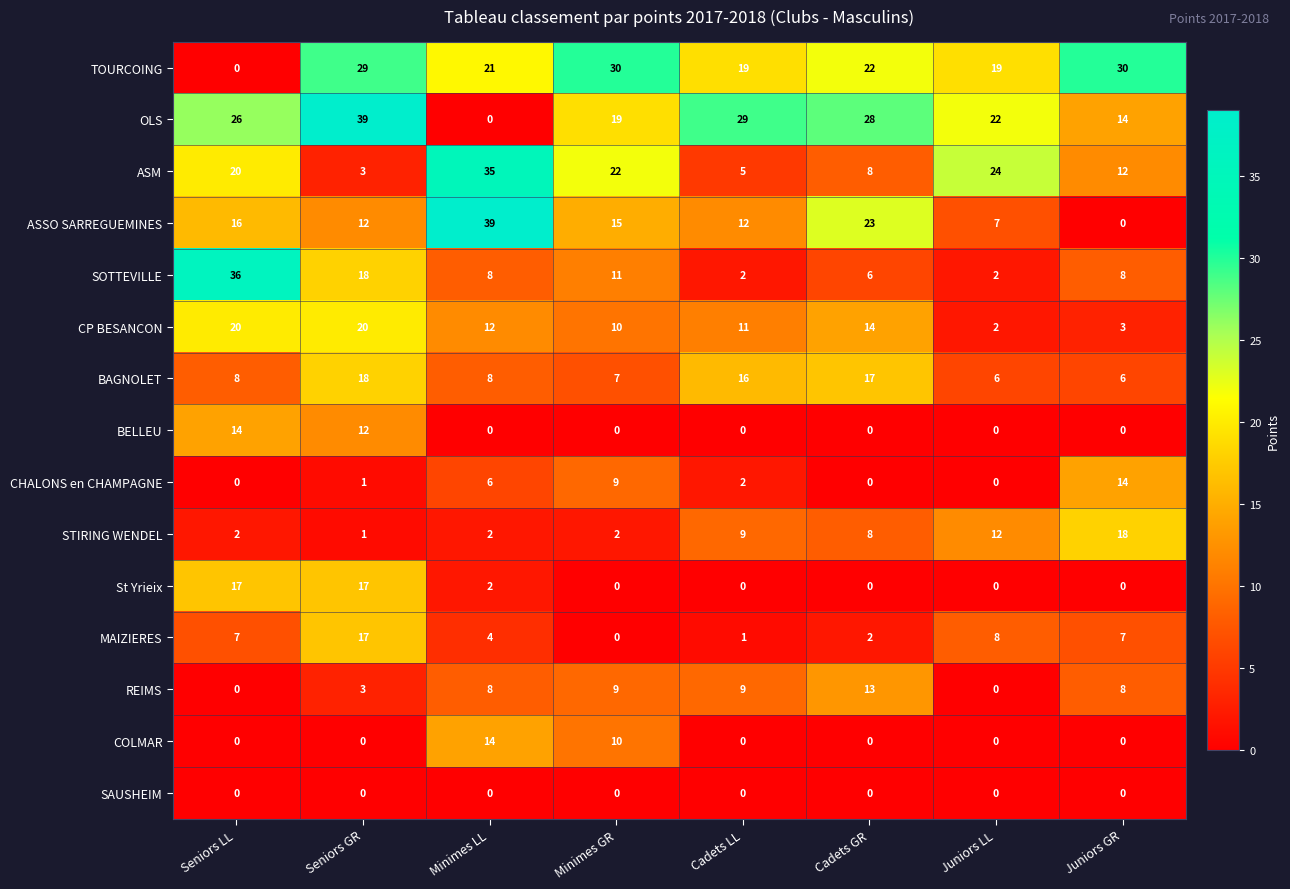

Count the number of categories in the chart.

8